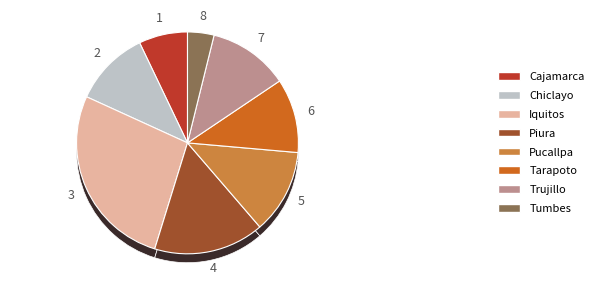

Is it true that Iquitos is 27% of the pie?

True